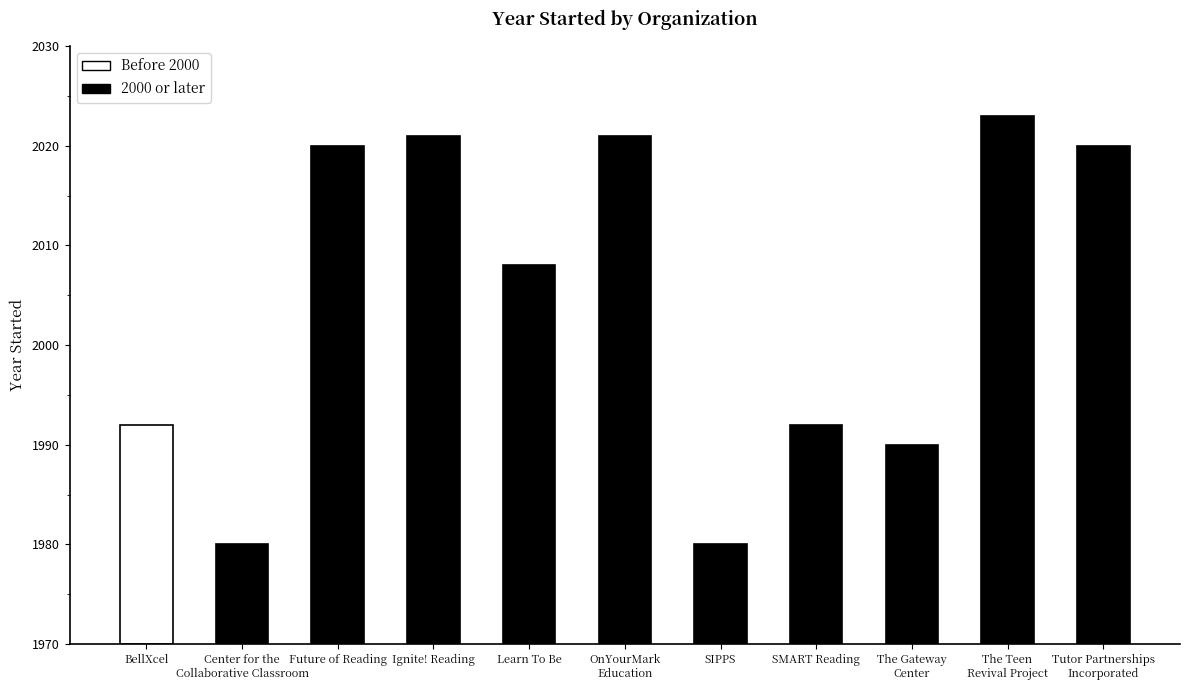

Are the bars grouped side by side (vs. stacked)?

No